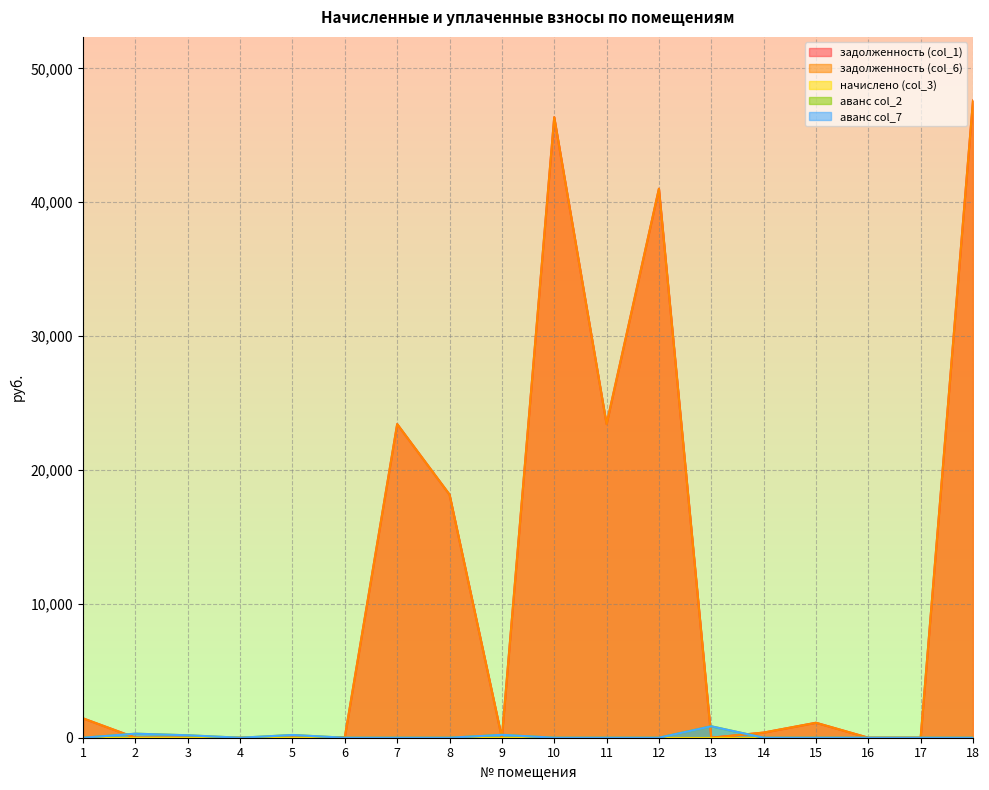

True or false: задолженность (col_6) and аванс col_7 intersect in this chart.

True